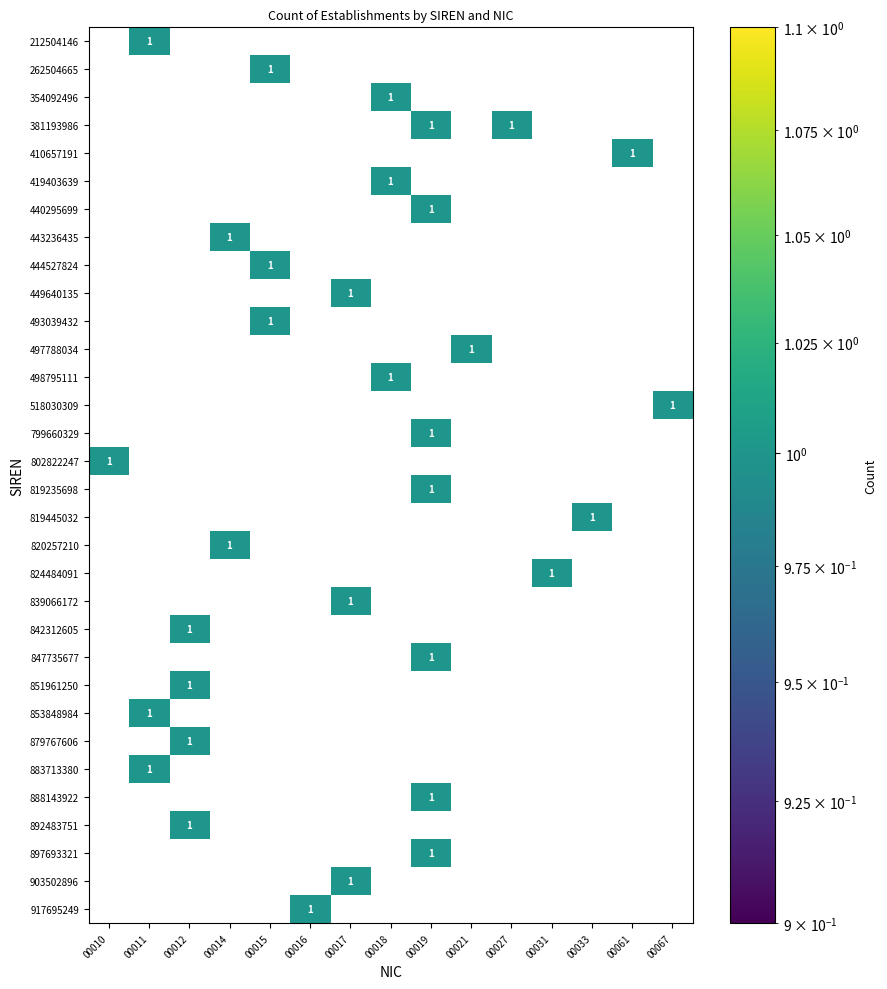

How many categories are shown in the chart?

15